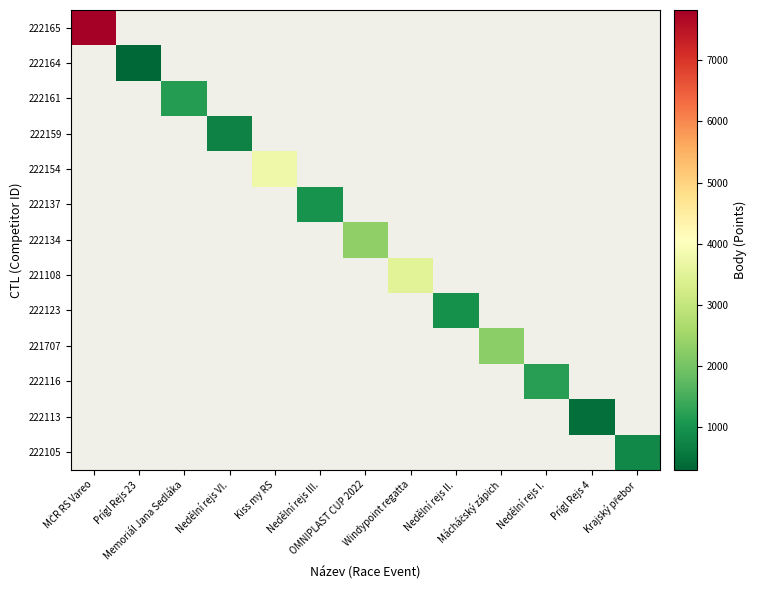

What is the minimum value shown in the chart?

305.0